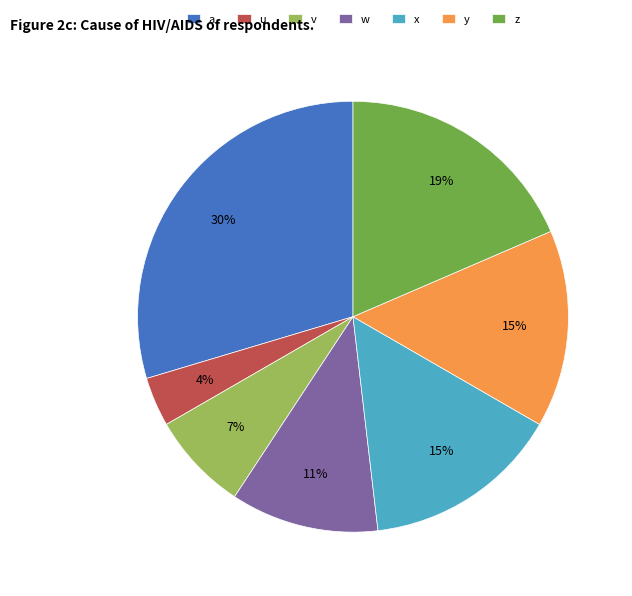

What is the smallest slice in the pie chart?

u